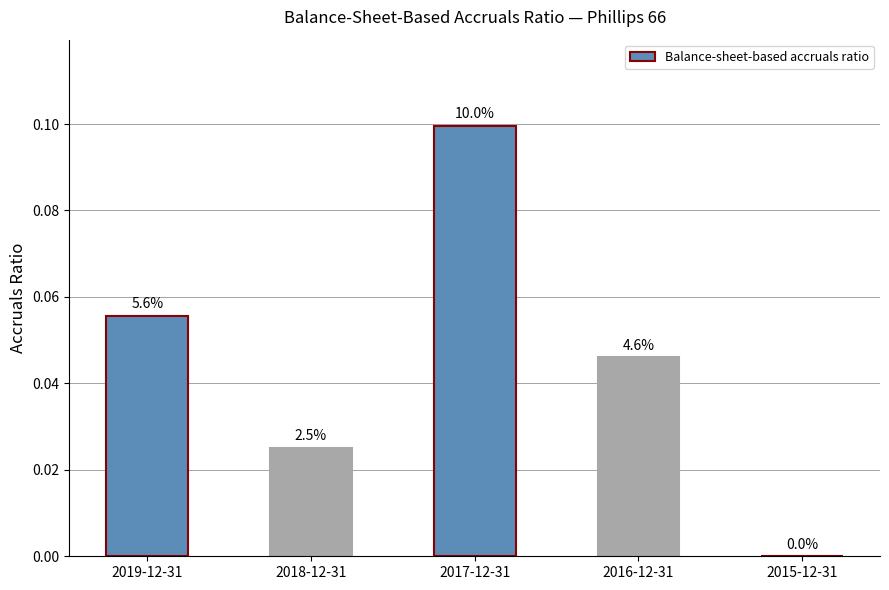

Between 2017-12-31 and 2016-12-31, which is larger?

2017-12-31